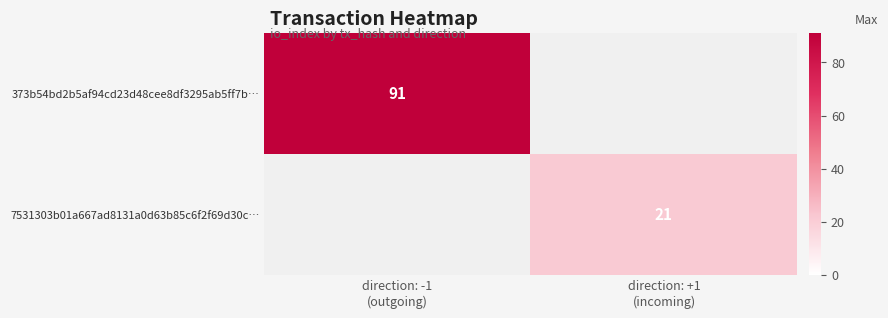

Is the value of 7531303b01a667ad8131a0d63b85c6f2f69d30c… at direction: +1 (incoming) greater than the value of 373b54bd2b5af94cd23d48cee8df3295ab5ff7b… at direction: -1 (outgoing)?

No